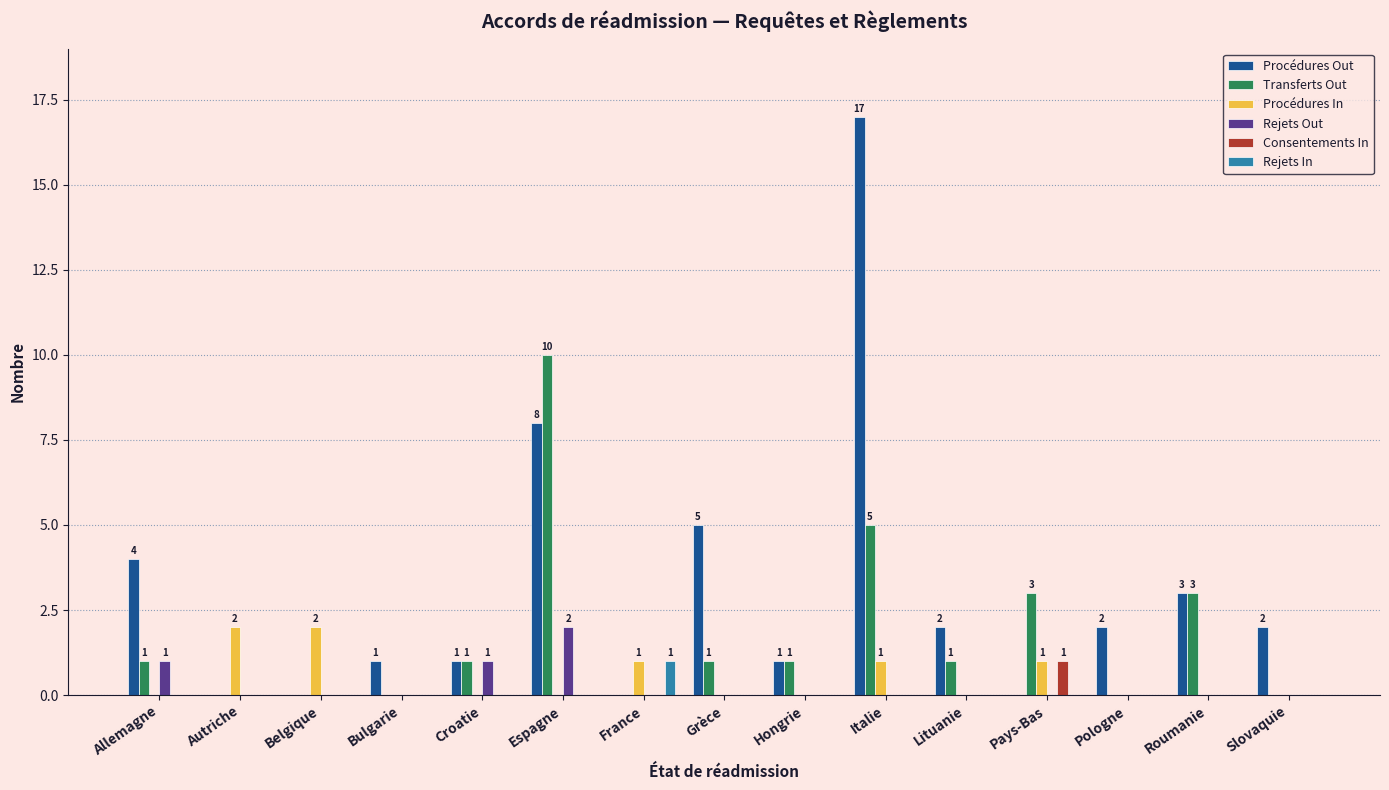

Is it true that Consentements In equals -1 at Belgique?

False